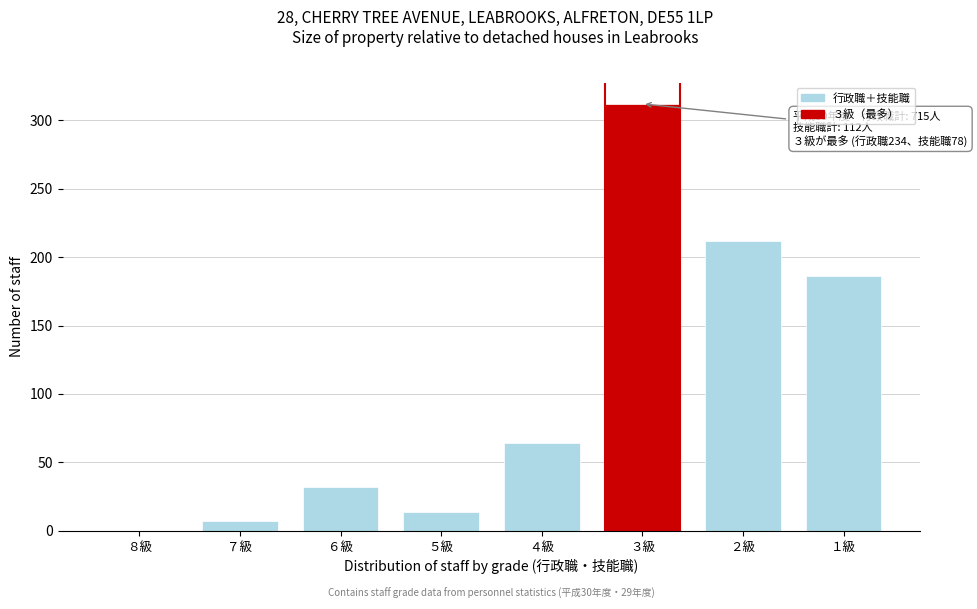

Reading left to right, what are all the values shown in this chart?

８級=0	７級=7	６級=32	５級=14	４級=64	３級=312	２級=212	１級=186